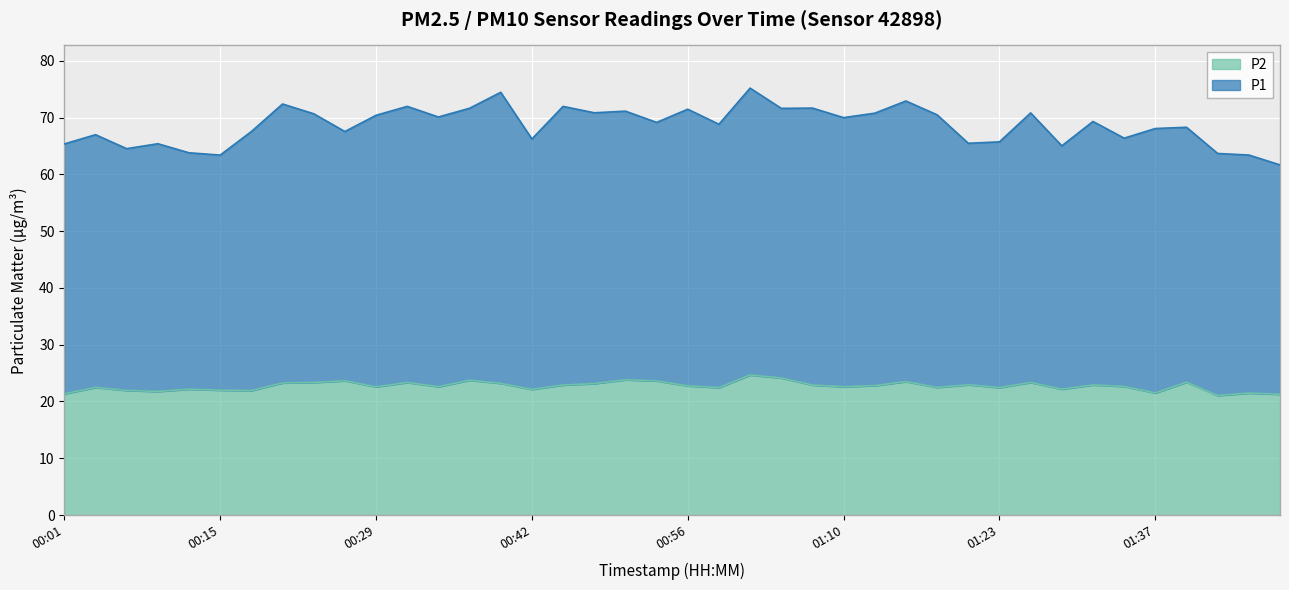

What is the label of the 3rd point from the left?

00:07